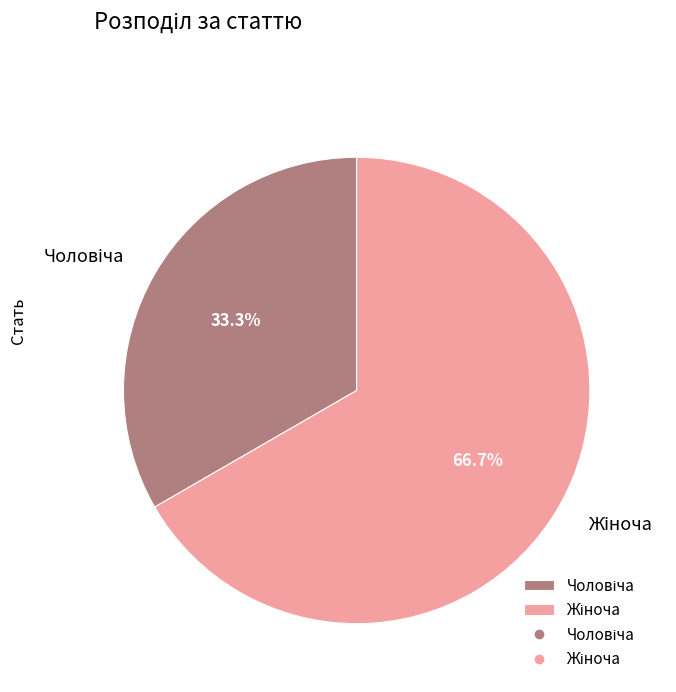

Is there any slice that represents more than half of the pie?

Yes